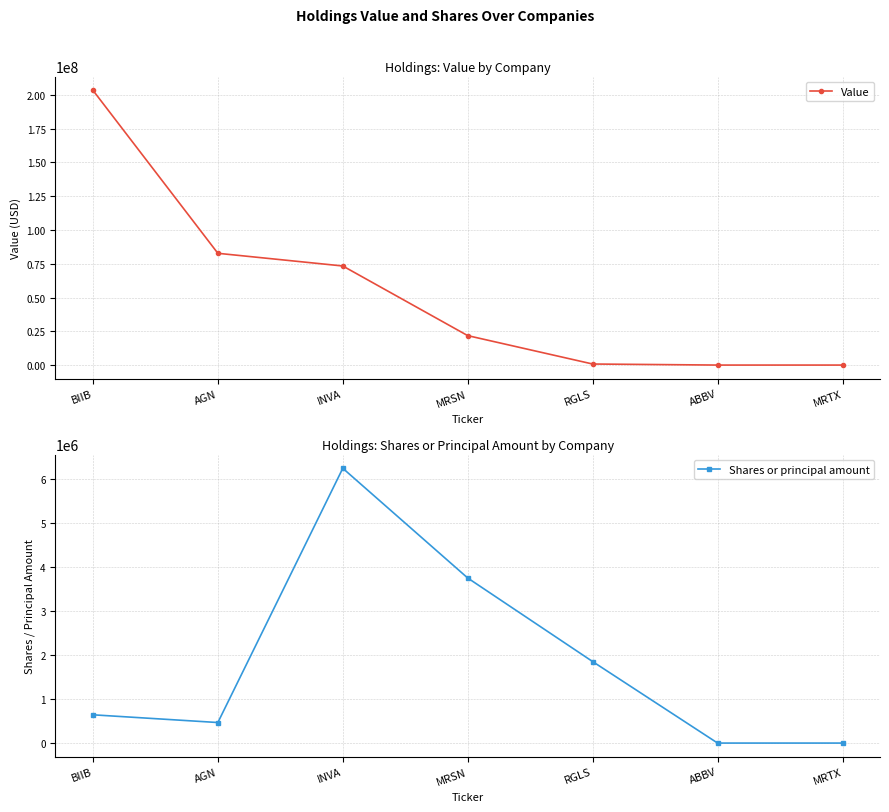

The Shares or principal amount series shows 643000 at BIIB. True or false?

True